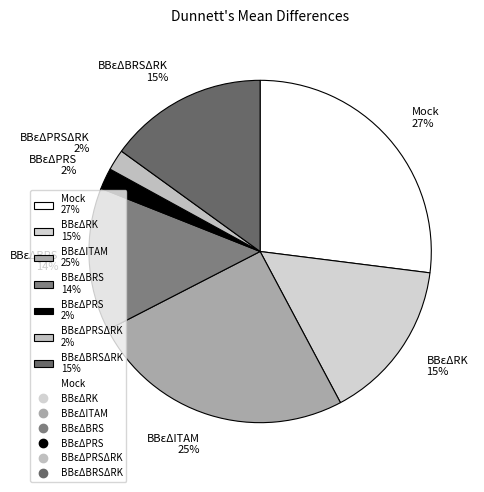

True or false: BBεΔRK 15% accounts for 8% of the total.

False